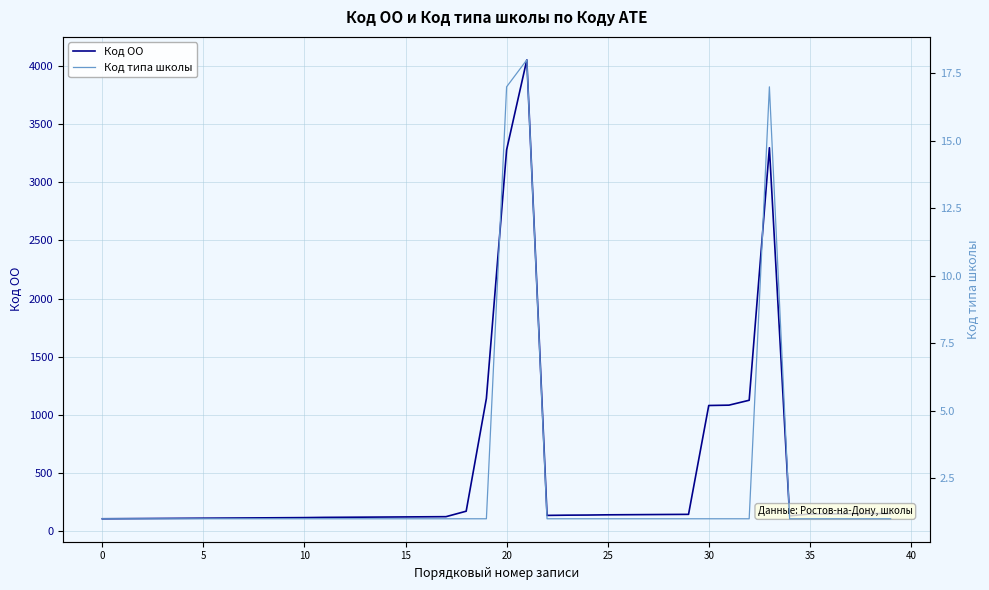

What is the minimum value for Код ОО?

108